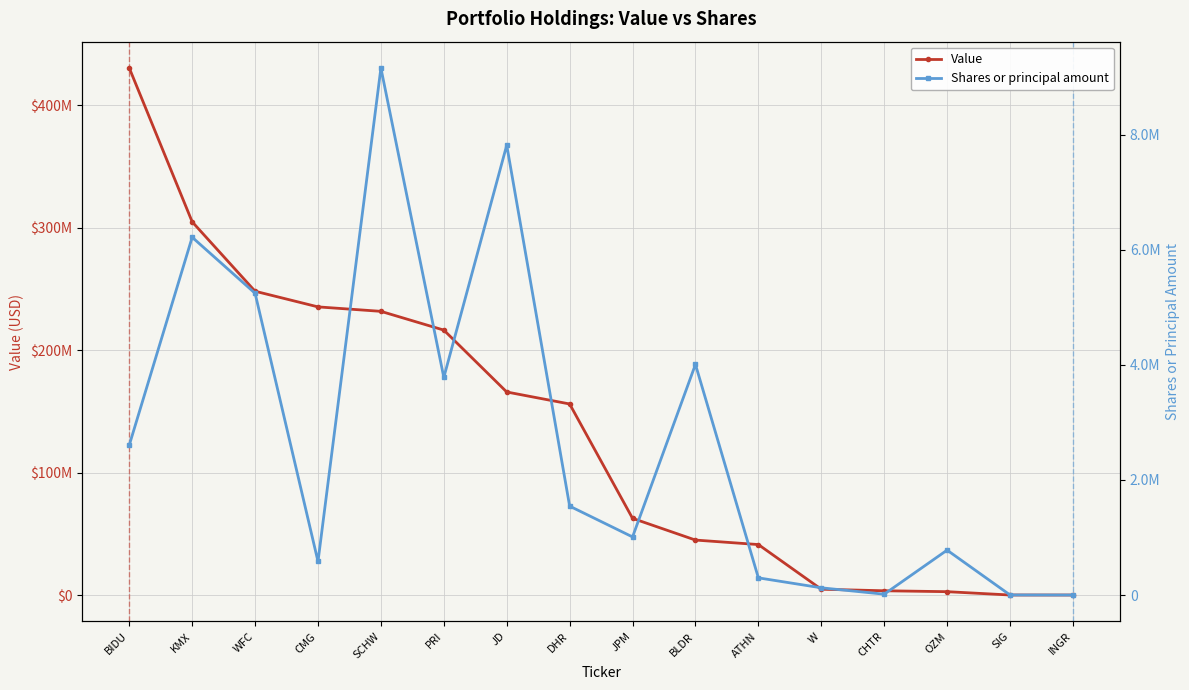

True or false: Shares or principal amount and Value intersect in this chart.

False